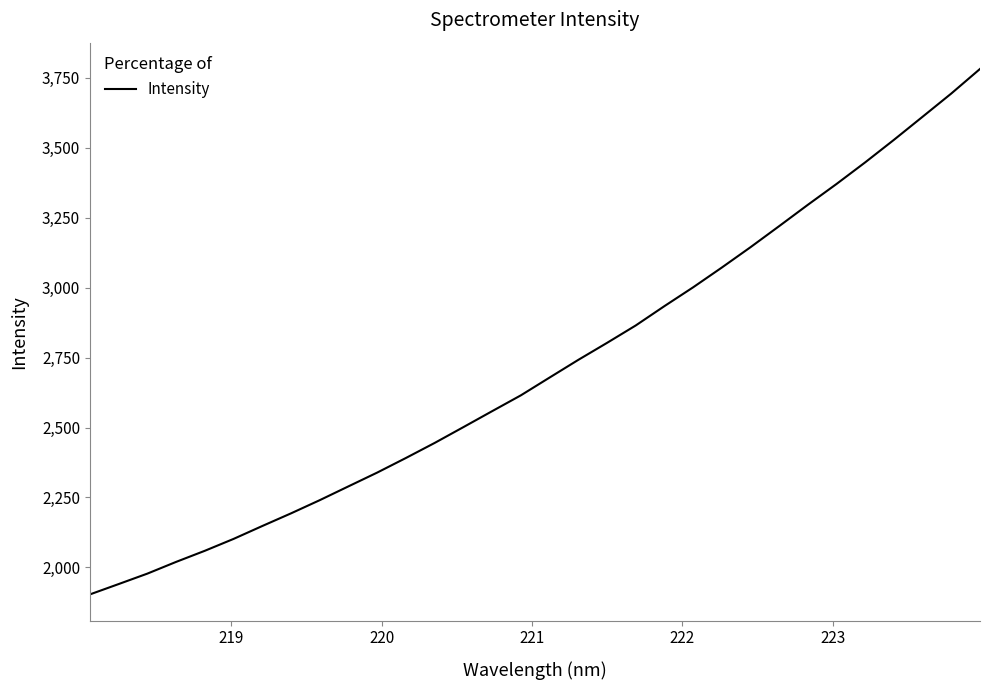

What is the difference between the maximum and minimum values?

1879.1